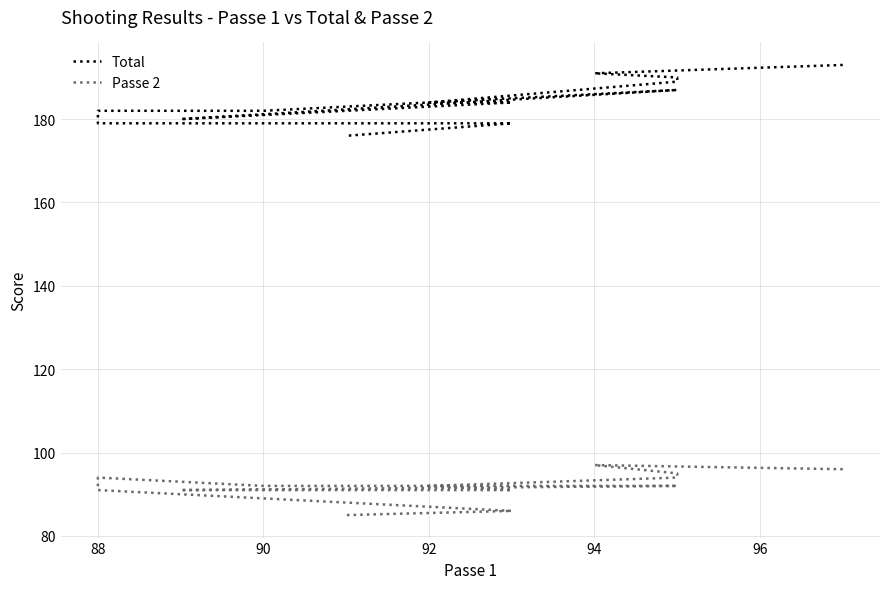

In Total, how many points are lower than both neighbors (excluding endpoints)?

1